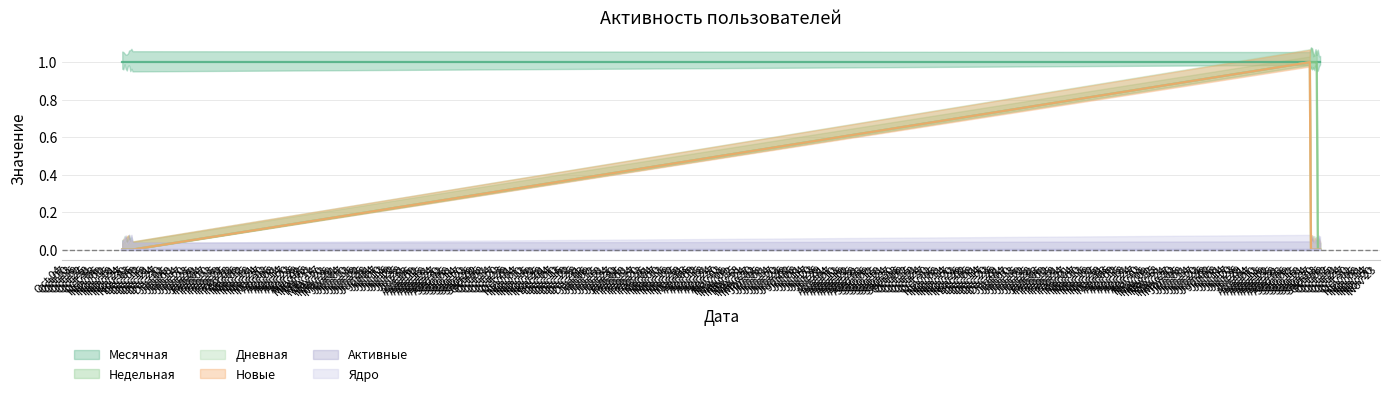

Count the Новые values in the range 0 to 1.

20